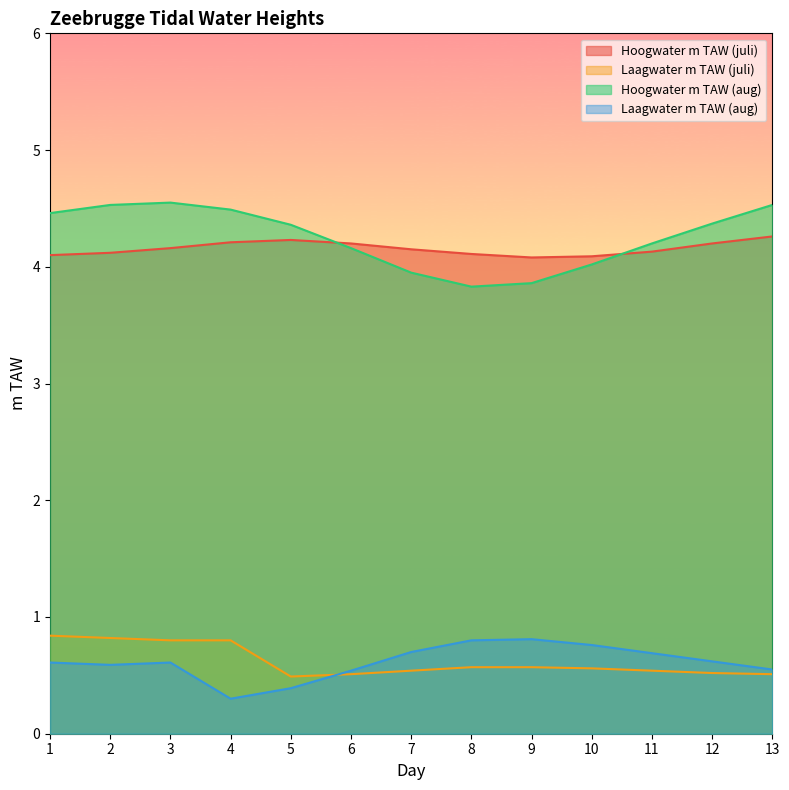

What is the value of the Hoogwater m TAW (juli) point at the 10th from the left?

4.1